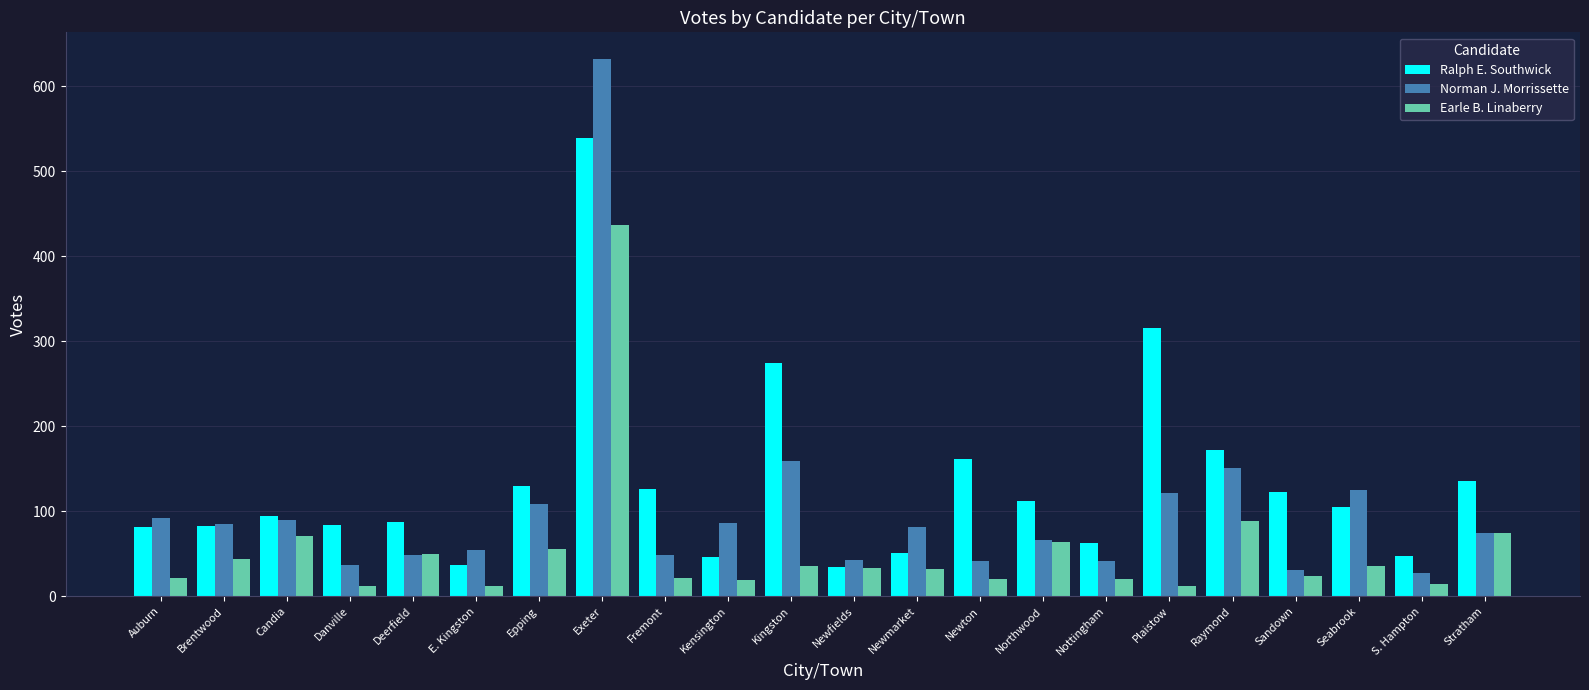

What is the label of the 3rd bar from the right?

Seabrook